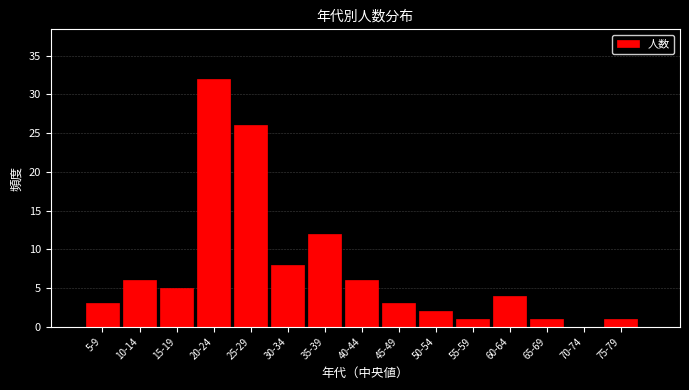

Reading left to right, list all the values displayed in this chart.

5-9=3	10-14=6	15-19=5	20-24=32	25-29=26	30-34=8	35-39=12	40-44=6	45-49=3	50-54=2	55-59=1	60-64=4	65-69=1	70-74=0	75-79=1